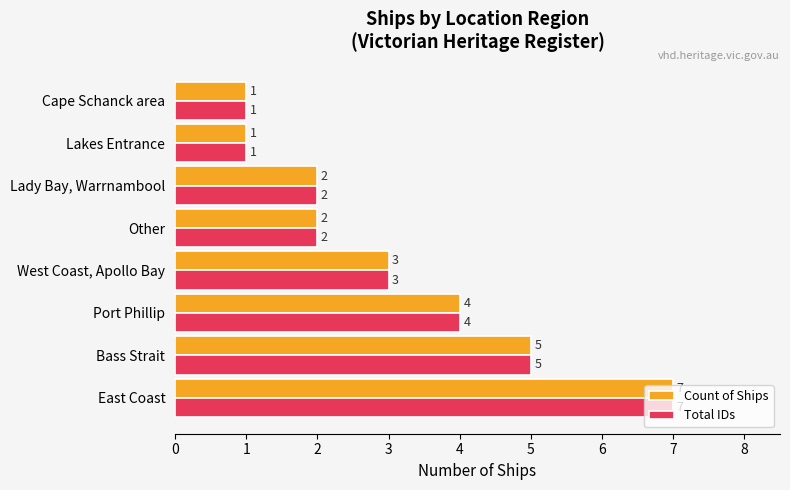

The value of Total IDs at Lakes Entrance is 1. True or false?

True